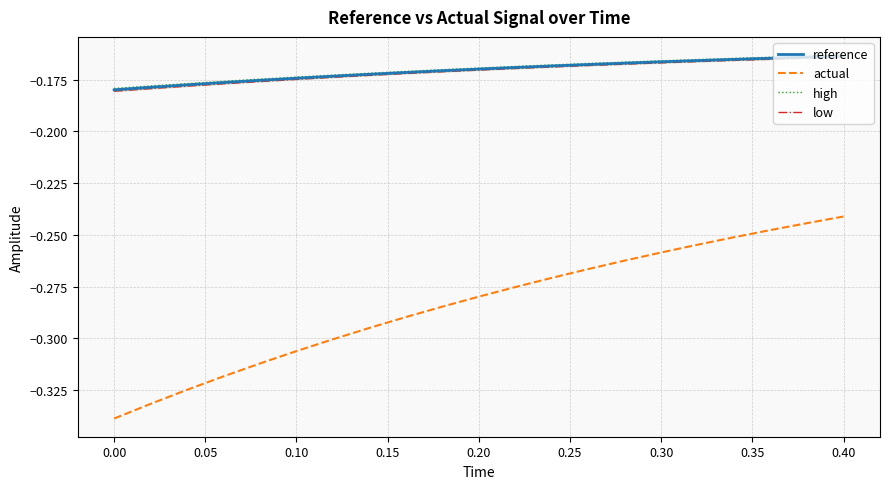

True or false: actual and reference intersect in this chart.

False